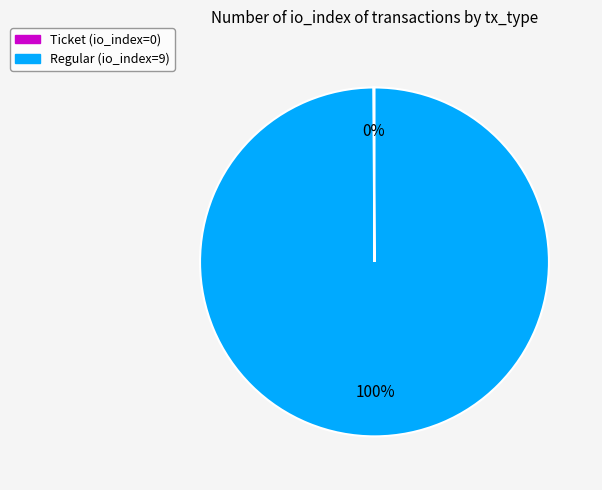

Which category has the biggest portion of the pie?

Regular (io_index=9)